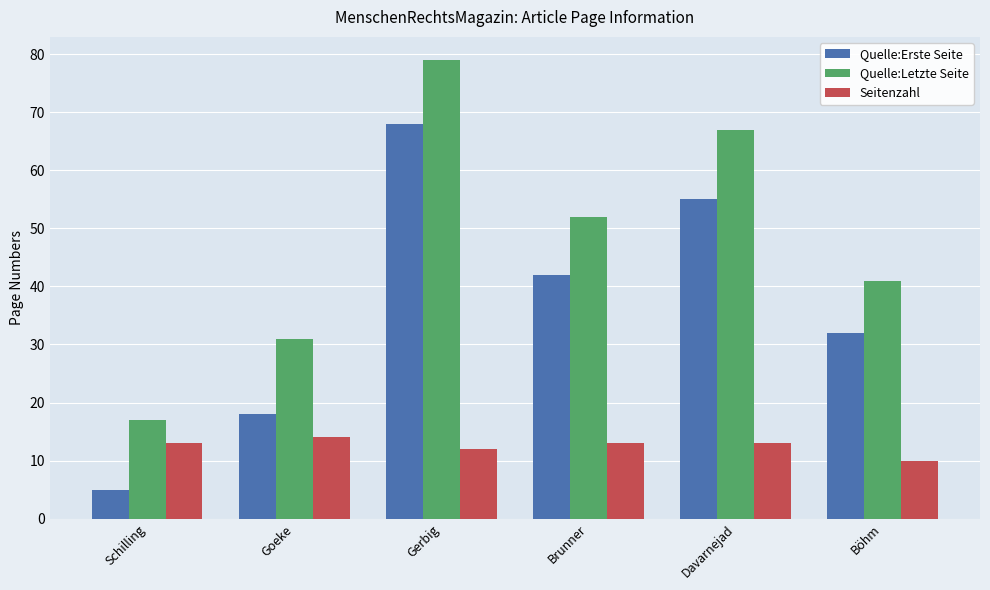

Is it true that Seitenzahl equals 12 at Gerbig?

True